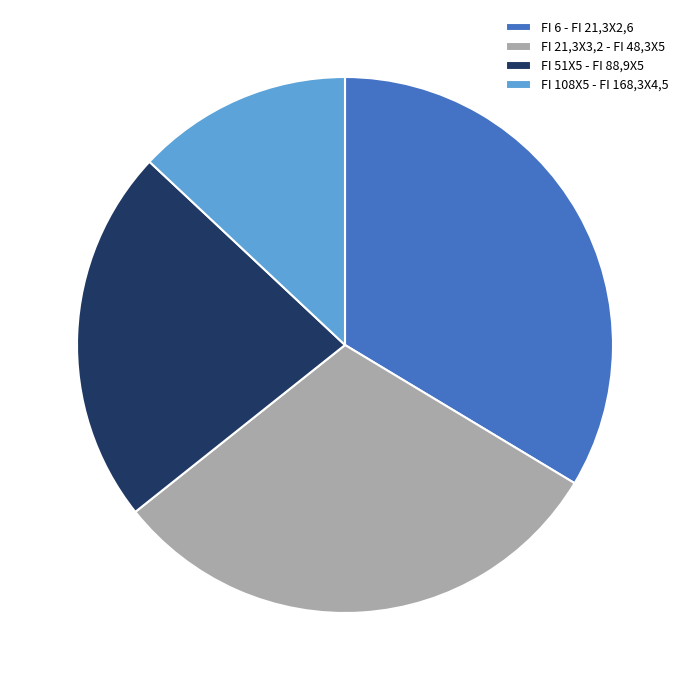

Count the number of slices in the pie.

4